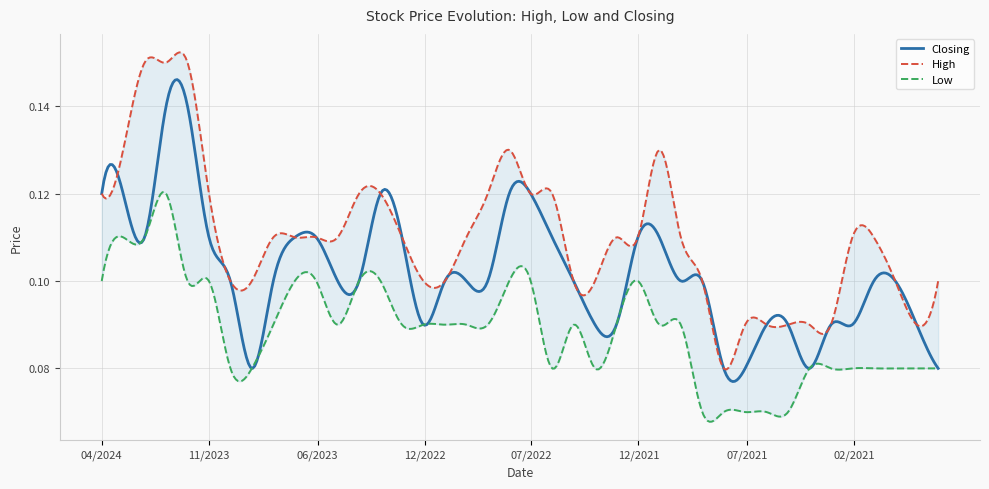

The Low series shows 0.1 at 03/2022. True or false?

True